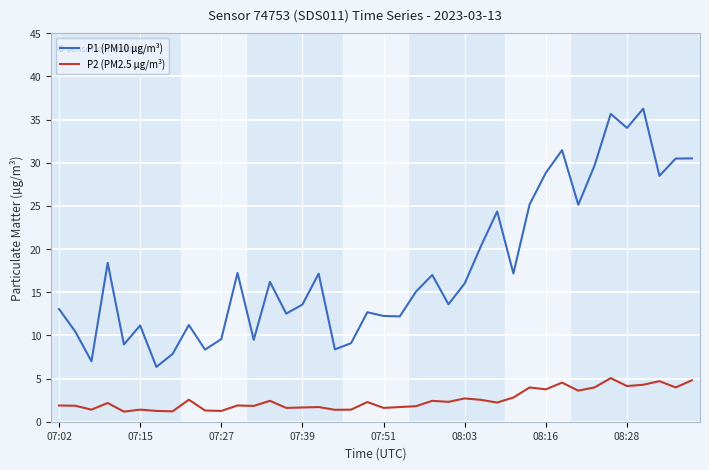

What are all the series names shown in the legend?

P1 (PM10 µg/m³), P2 (PM2.5 µg/m³)